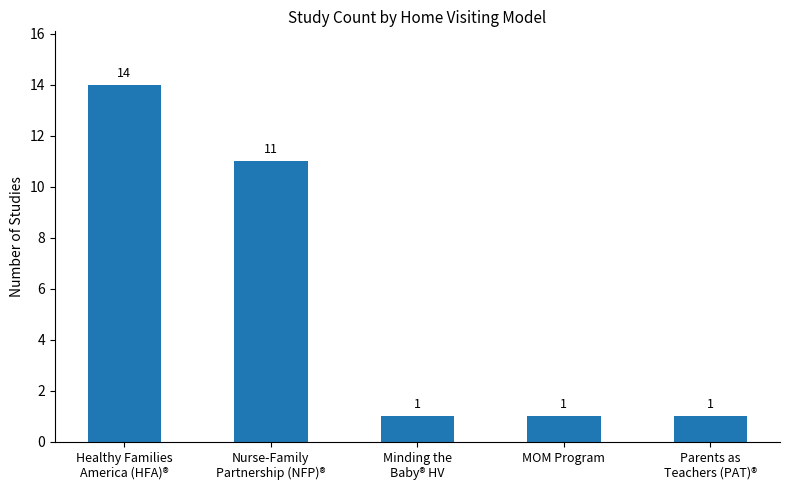

What is the minimum value shown in the chart?

1